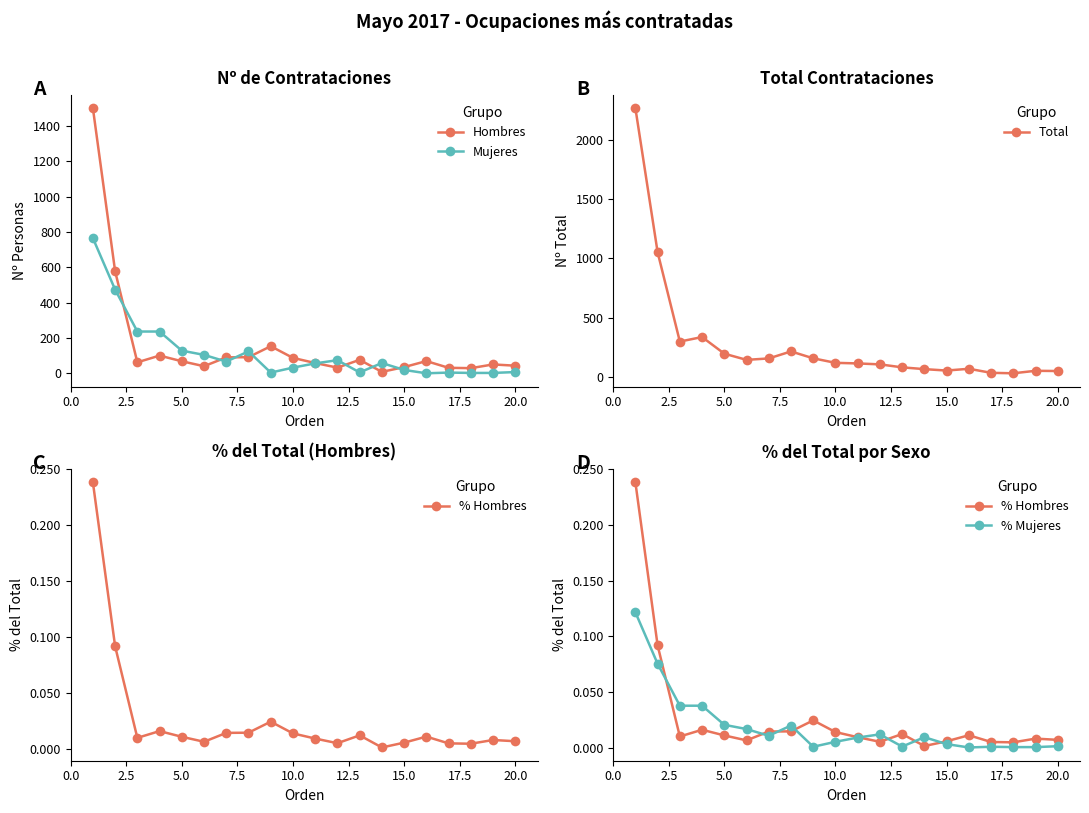

True or false: Hombres and % Hombres cross at least once.

False